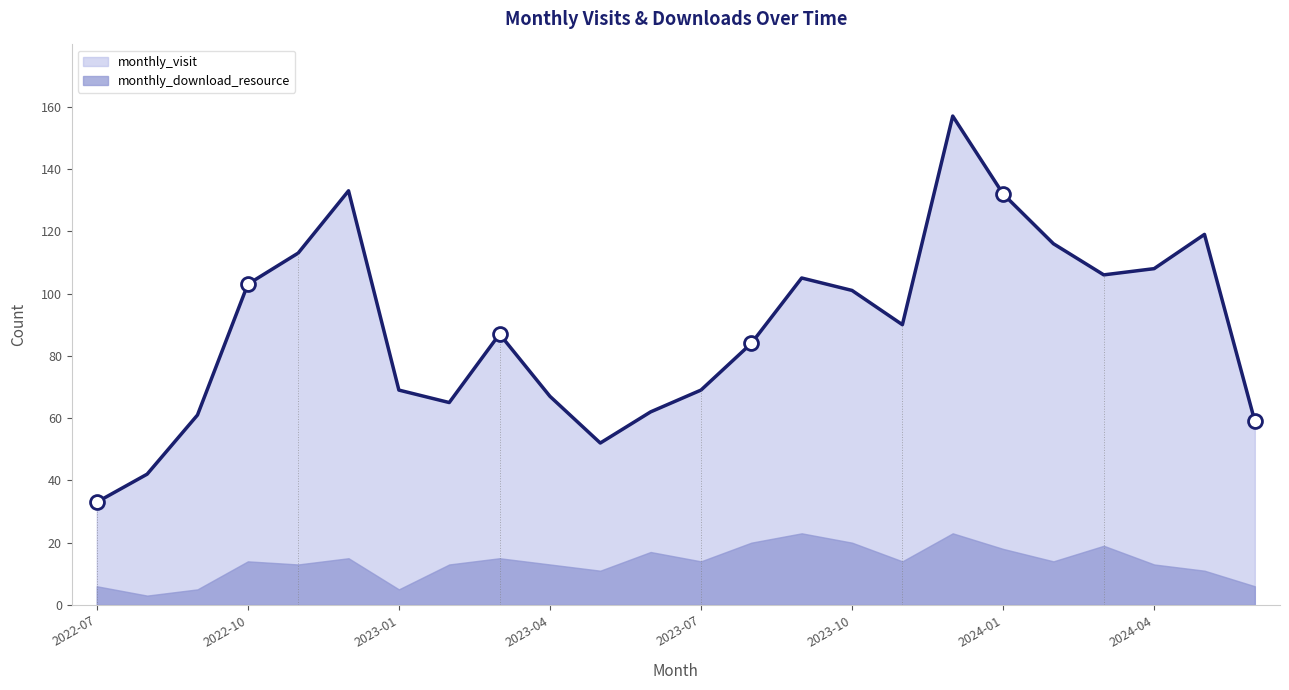

What is the label of the 14th point from the right?

2023-05